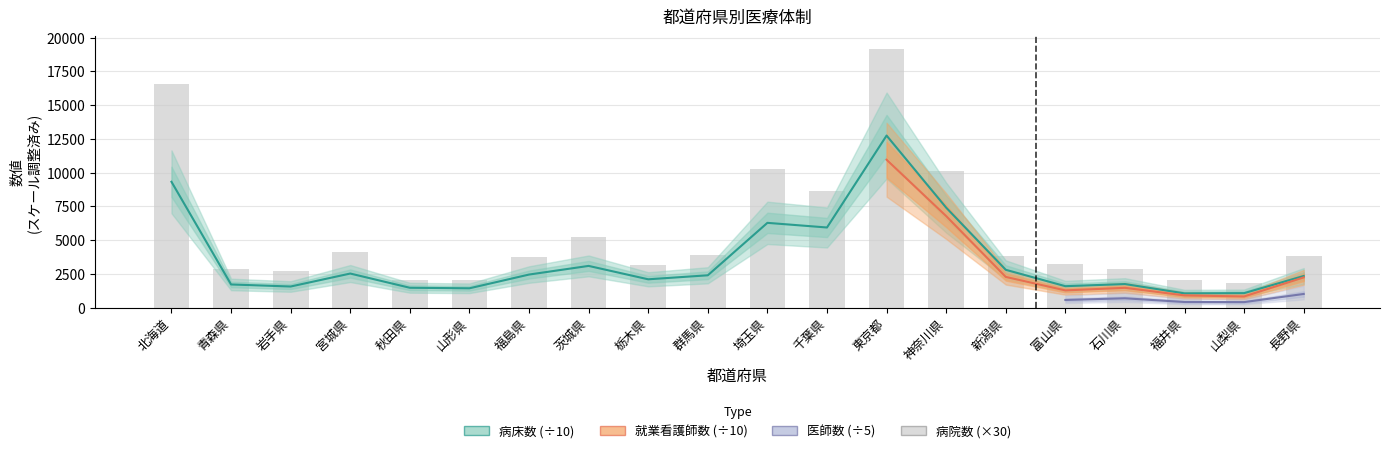

Between 栃木県 and 群馬県, which series saw the biggest shift?

病院数